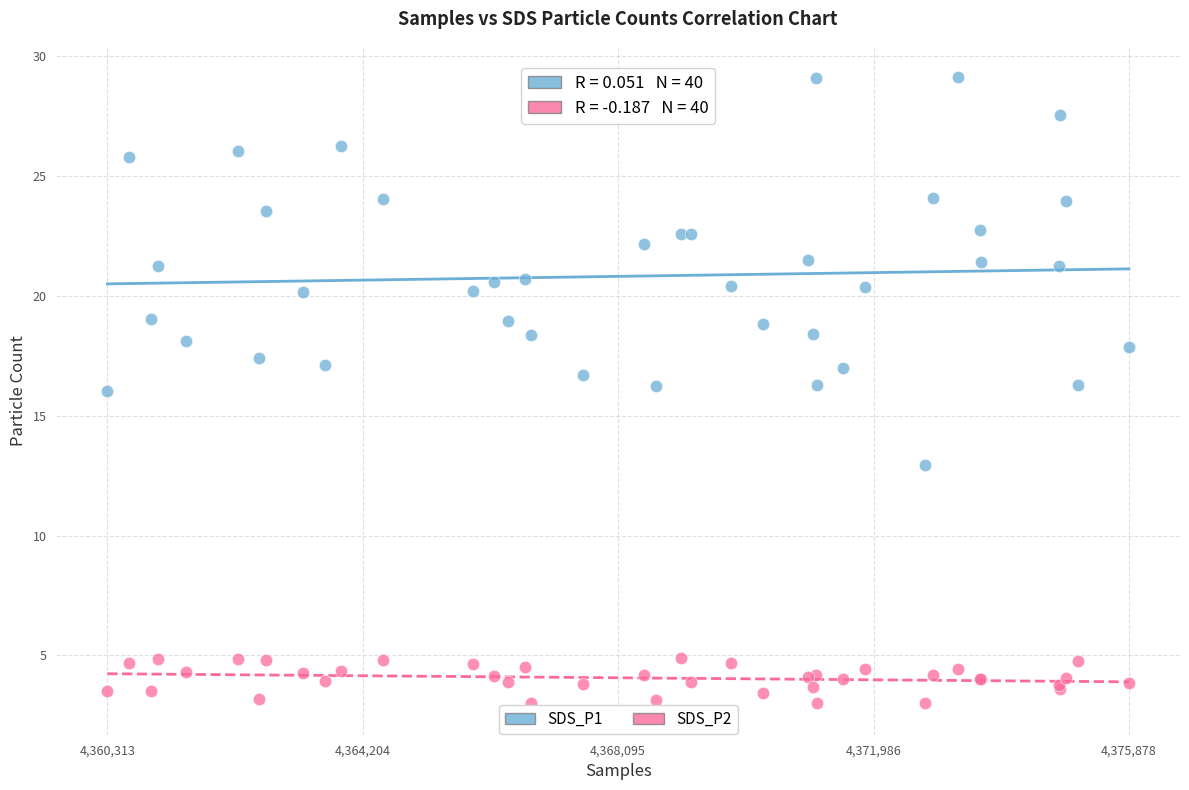

Which series has the largest Y range (max minus min)?

SDS_P1